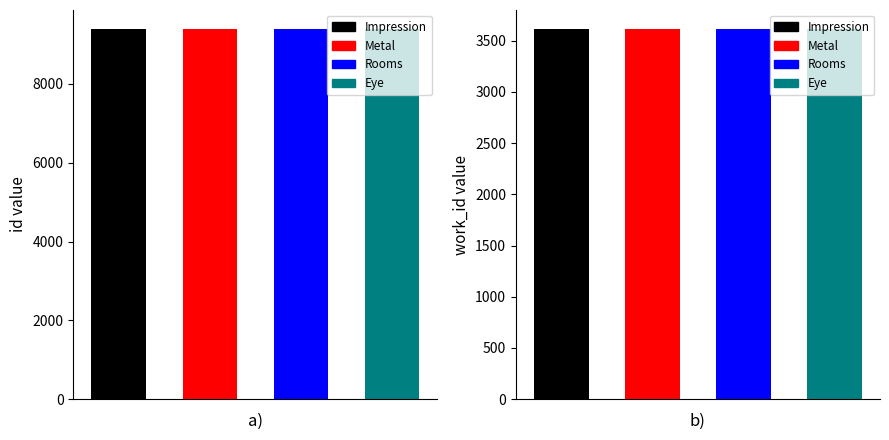

What position from the left is Rooms?

3